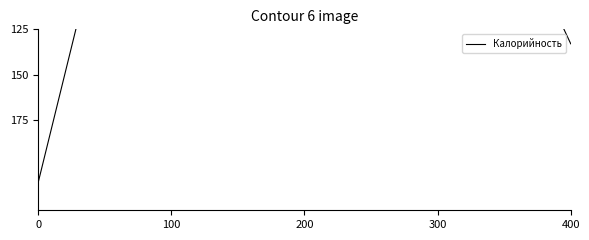

What is the average value?

96.9